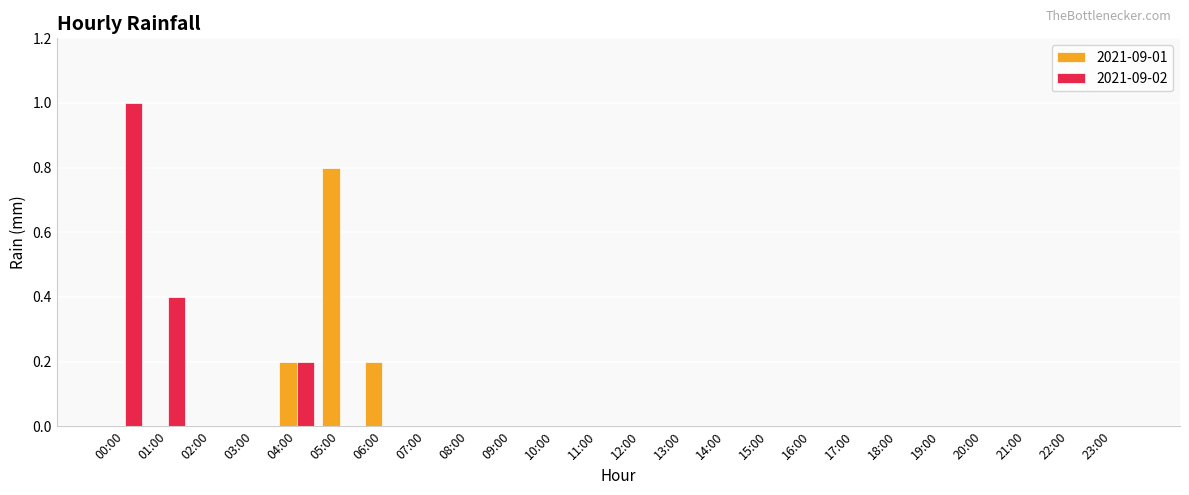

What is the sum of all 2021-09-02 values?

1.6